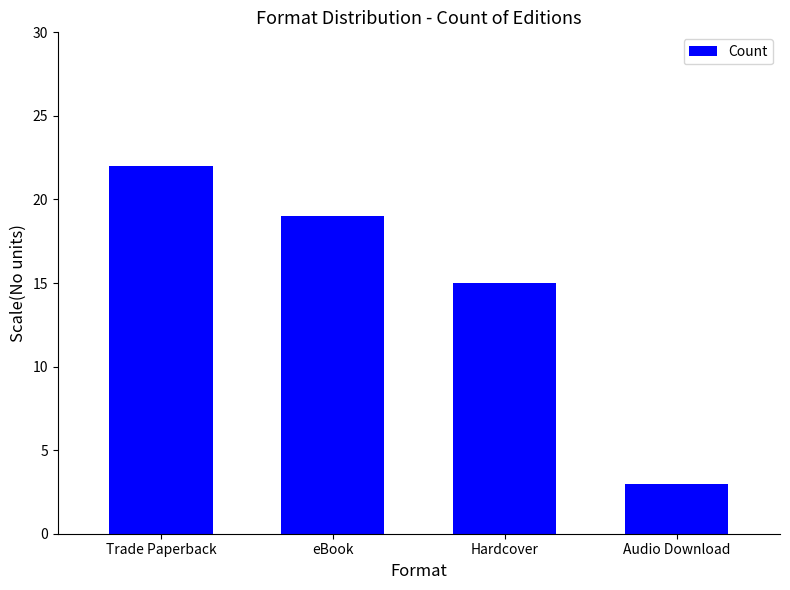

What is the difference between the maximum and minimum values?

19